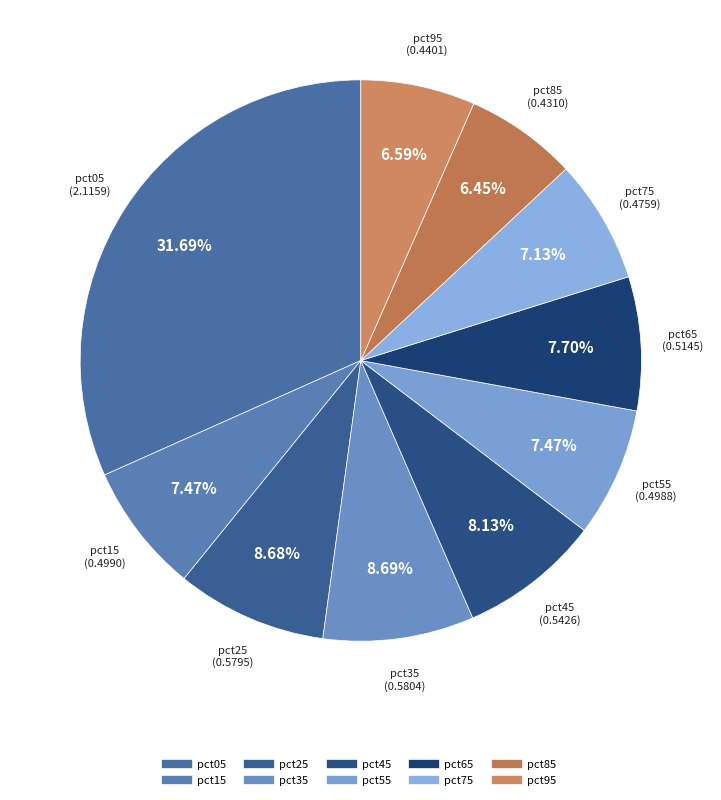

Is it true that pct05 is 32% of the pie?

True